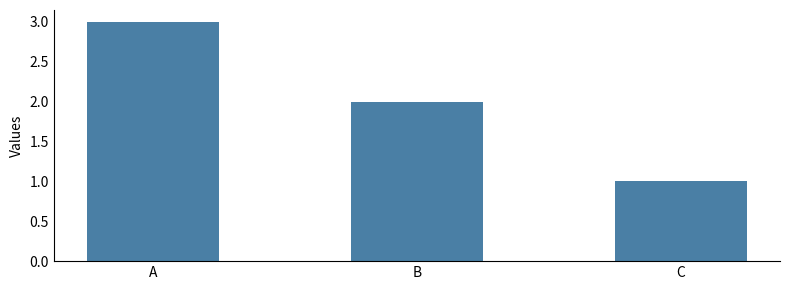

The chart shows a value of 3 at A. True or false?

True